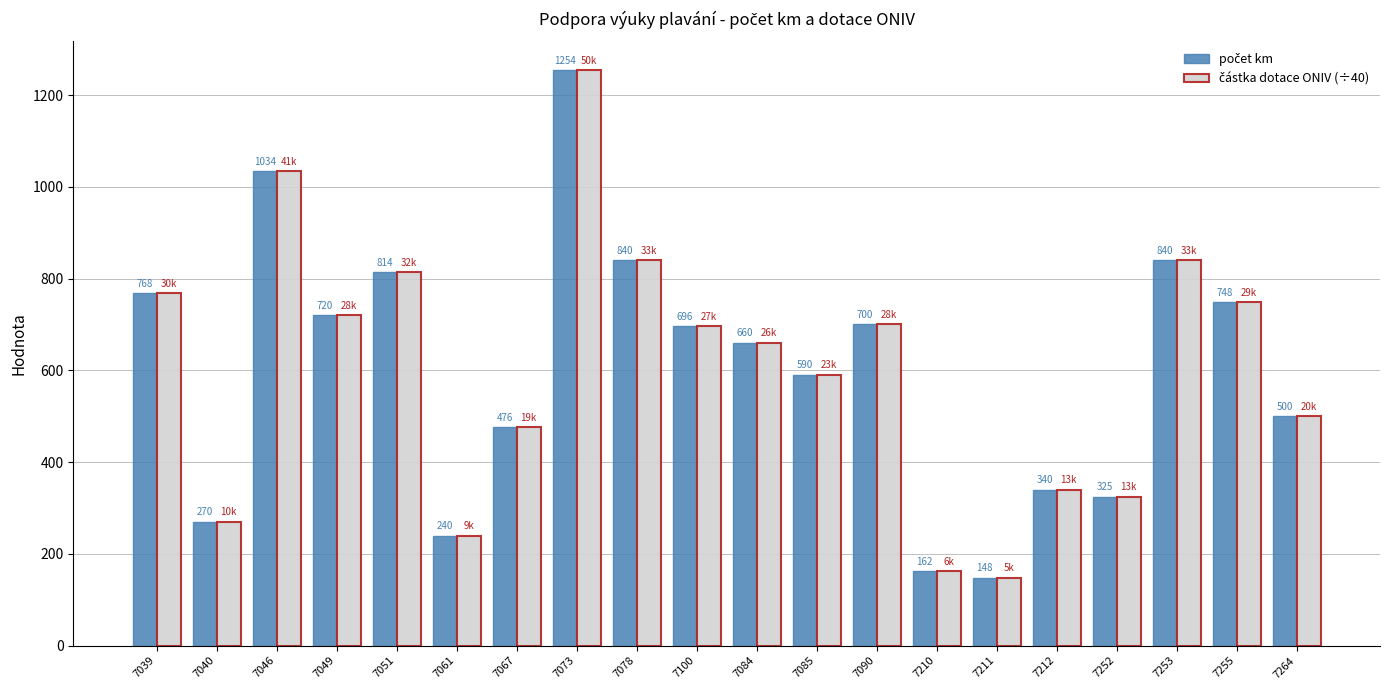

How many series are shown in this chart?

2